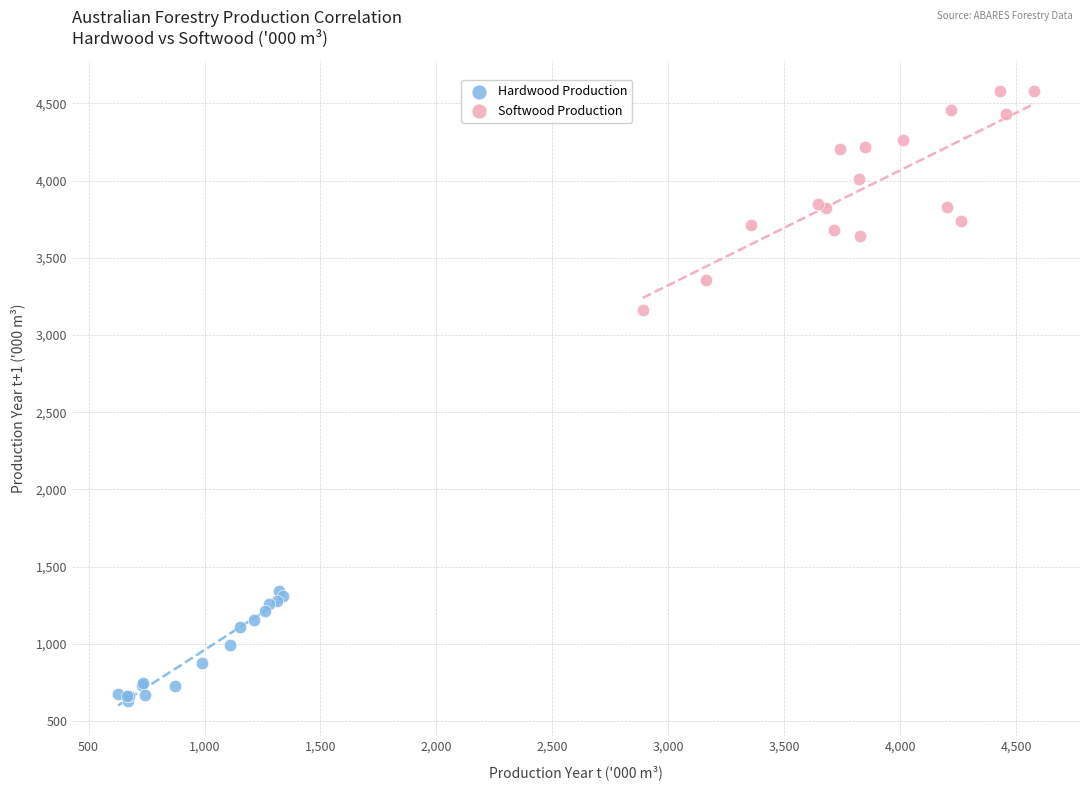

Which series has the largest Y range (max minus min)?

Softwood Production